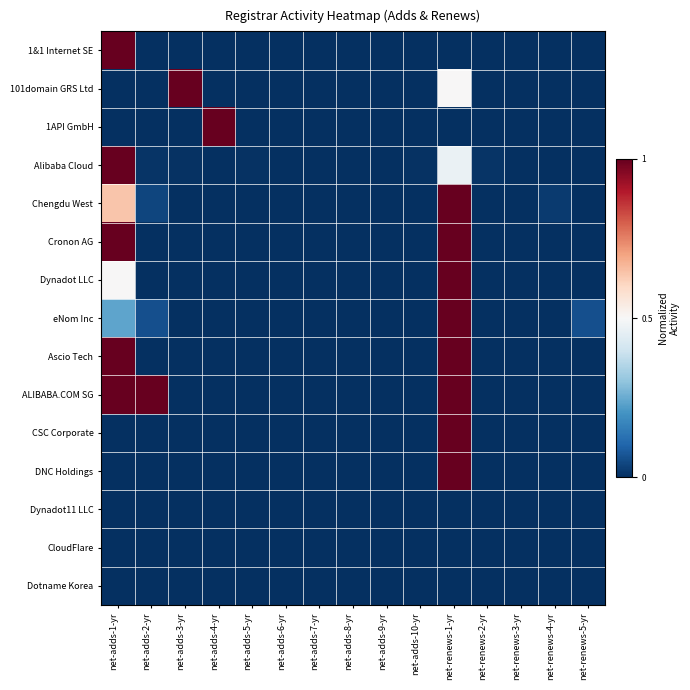

Which has a higher value, net-adds-8-yr or net-adds-4-yr?

net-adds-8-yr